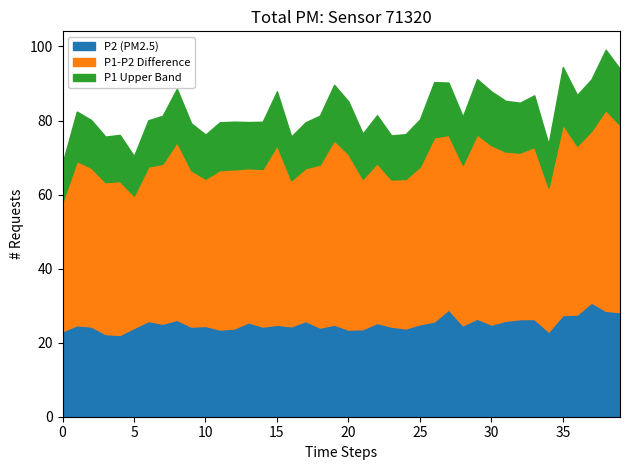

The value of P2 (PM2.5) at 5 is 40.2. True or false?

False